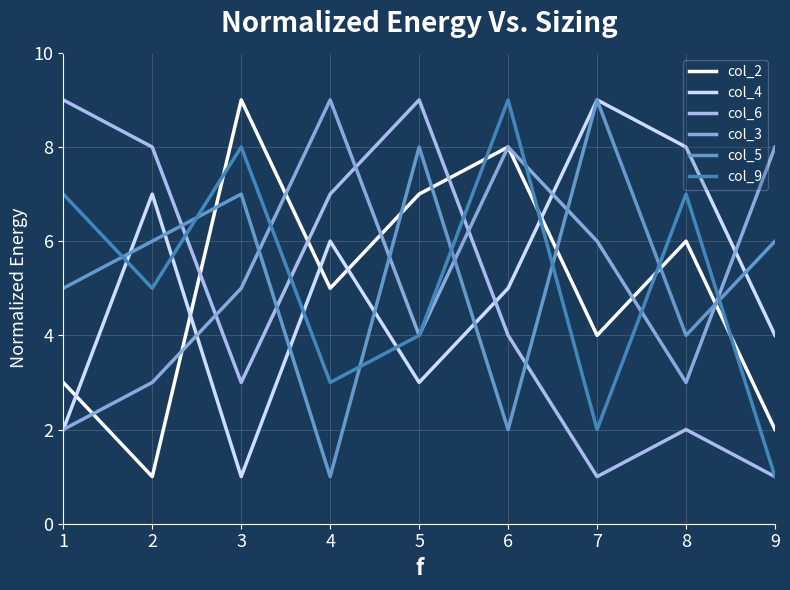

True or false: col_5 has a value of 3 at 8.

False